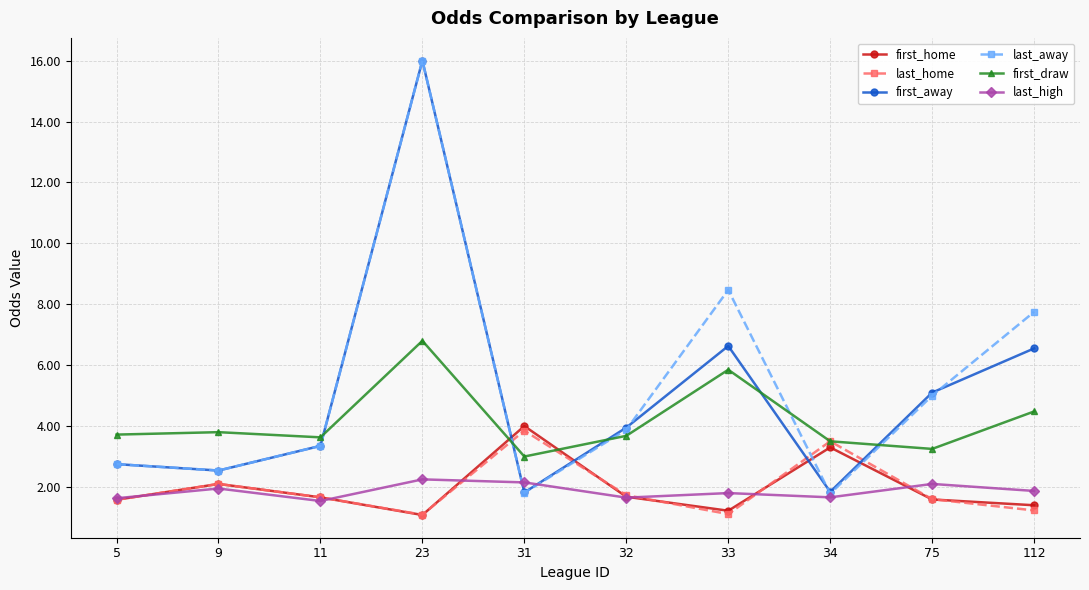

In first_draw, how many points are higher than both neighbors (excluding endpoints)?

3